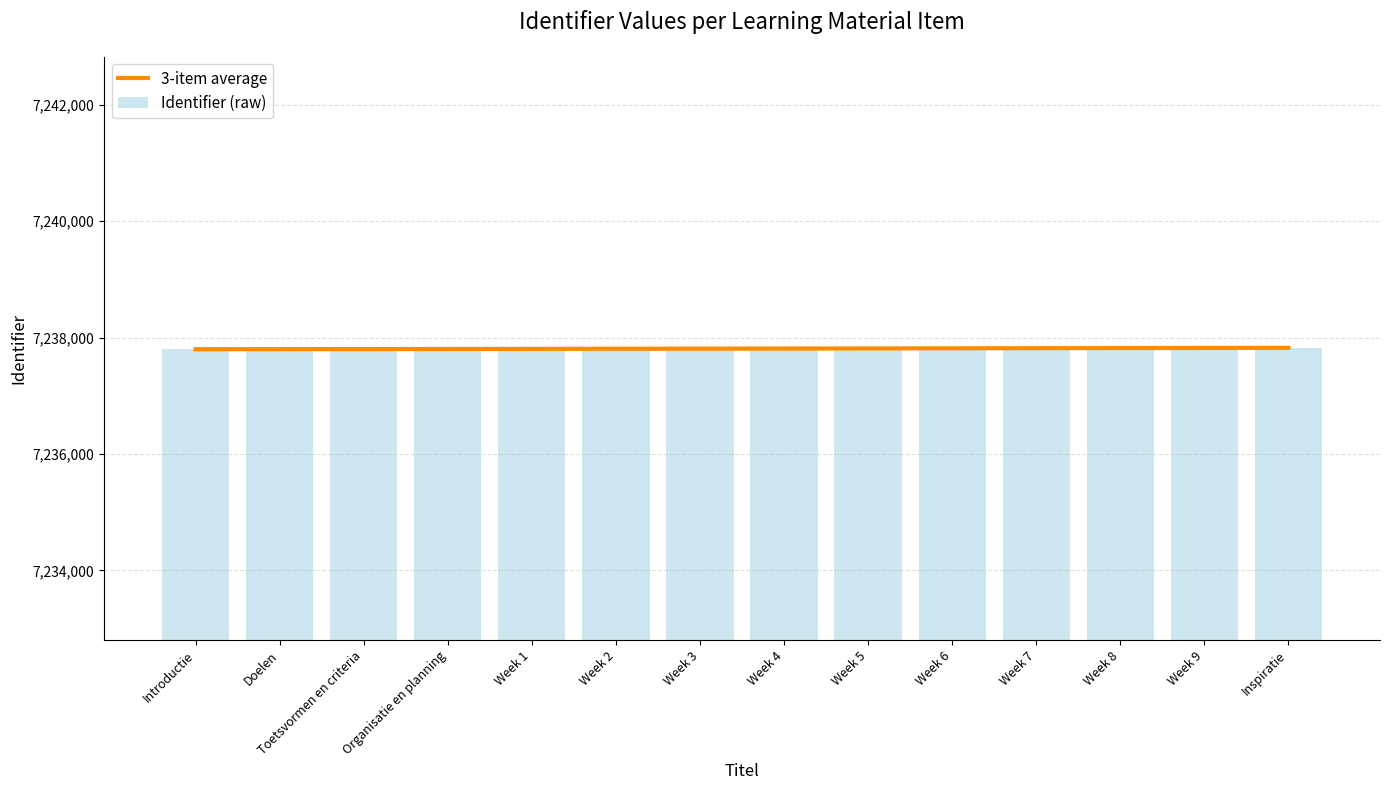

Is it true that 3-item average equals 11641181.6 at Introductie?

False